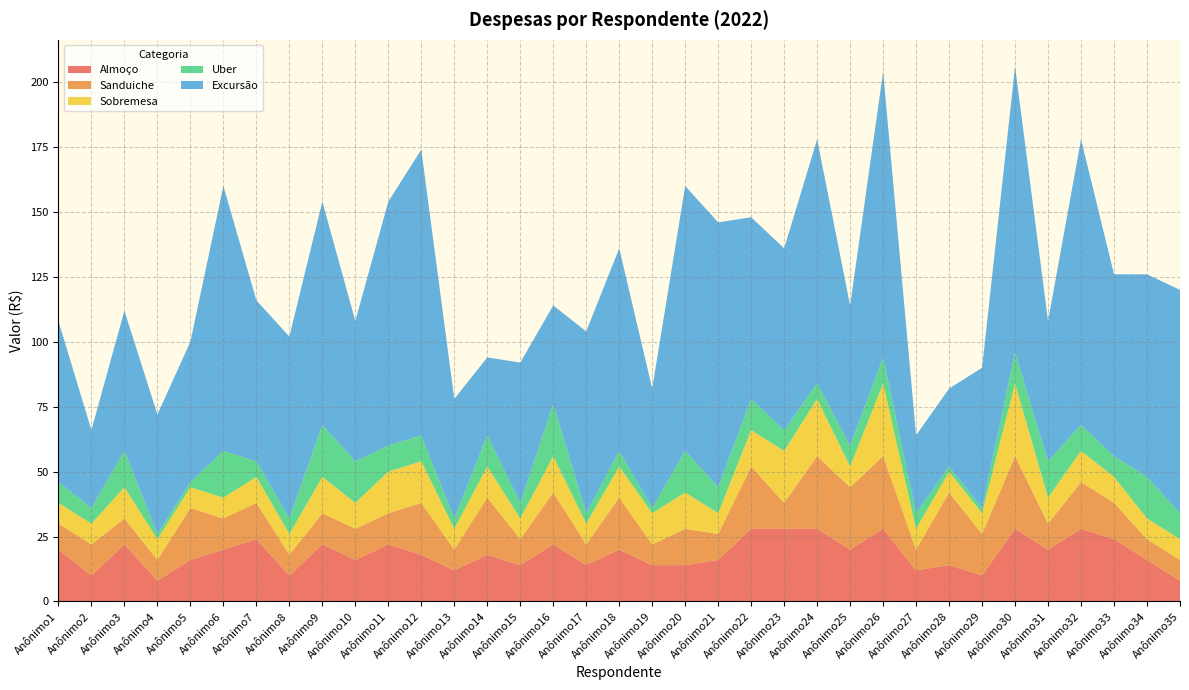

Reading left to right, what are all the values shown in this chart?

Almoço: 20	10	22	8	16	20	24	10	22	16	22	18	12	18	14	22	14	20	14	14	16	28	28	28	20	28	12	14	10	28	20	28	24	16	8
Sanduiche: 10	12	10	8	20	12	14	8	12	12	12	20	8	22	10	20	8	20	8	14	10	24	10	28	24	28	8	28	16	28	10	18	14	8	8
Sobremesa: 8	8	12	8	8	8	10	8	14	10	16	16	8	12	8	14	8	12	12	14	8	14	20	22	8	28	8	8	8	28	10	12	10	8	8
Uber: 8	6	14	2	2	18	6	6	20	16	10	10	4	12	6	20	4	6	2	16	10	12	8	6	8	10	6	2	2	12	14	10	8	16	10
Excursão: 62	30	54	46	54	102	62	70	86	54	94	110	46	30	54	38	70	78	46	102	102	70	70	94	54	110	30	30	54	110	54	110	70	78	86